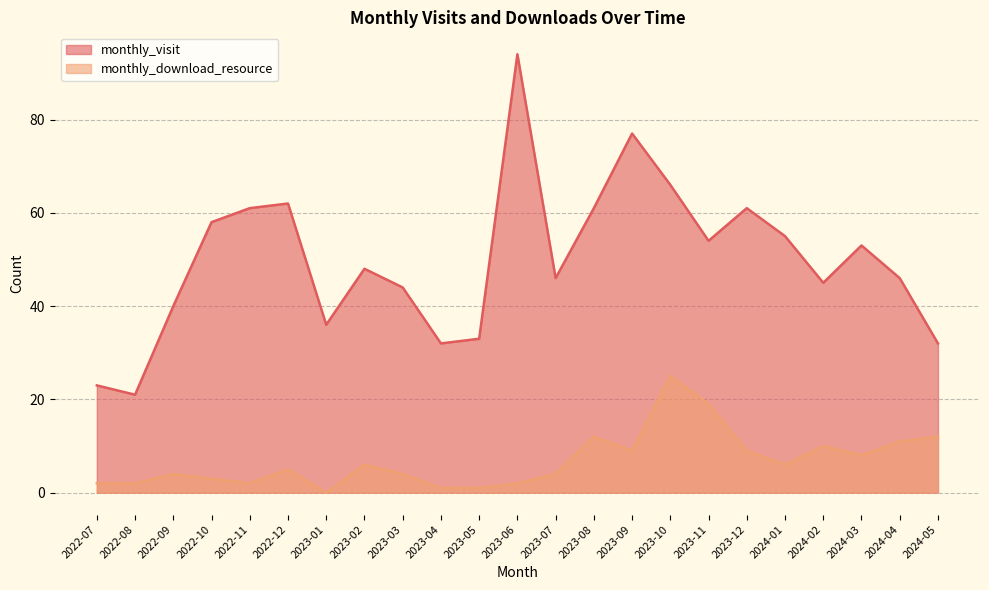

At how many categories does at least one series exceed 7?

23